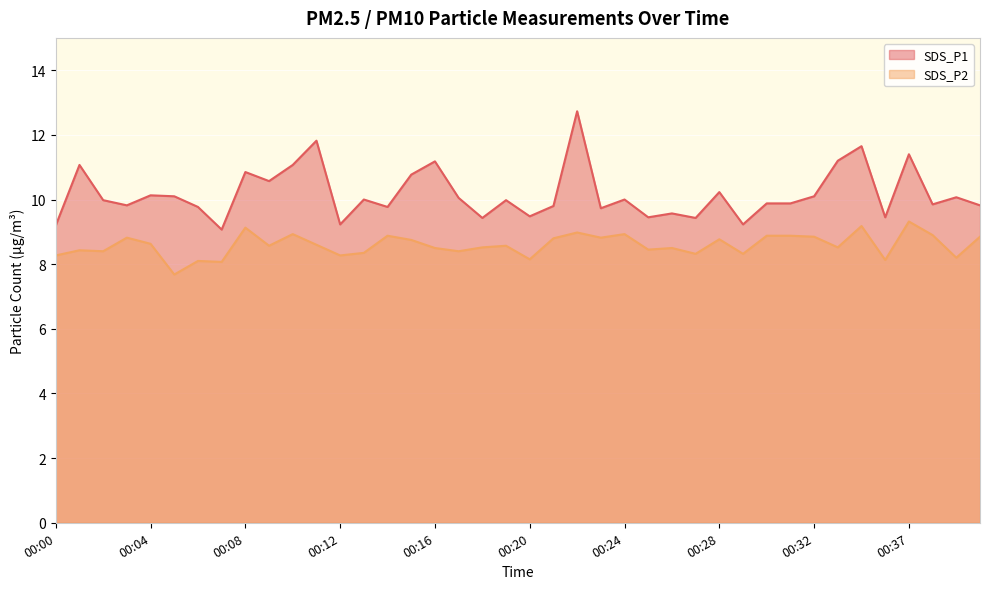

What is the spread (max minus min) of values at 00:29?

0.9